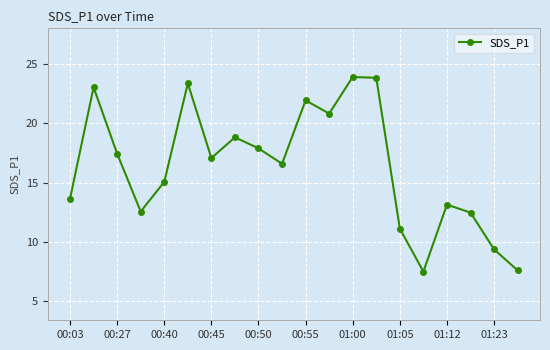

How many data points are less than 17?

10